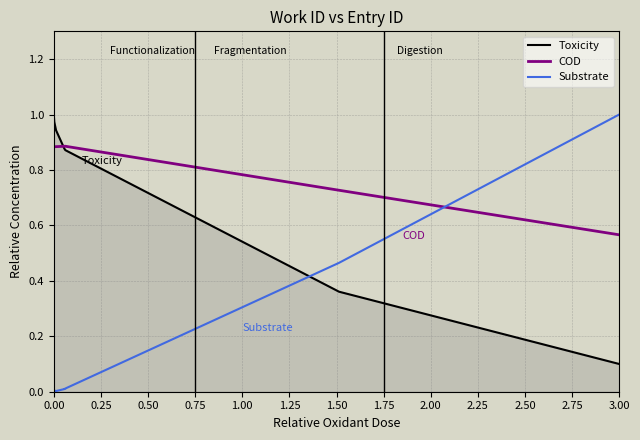

Is this an area chart (filled region under the line)?

No